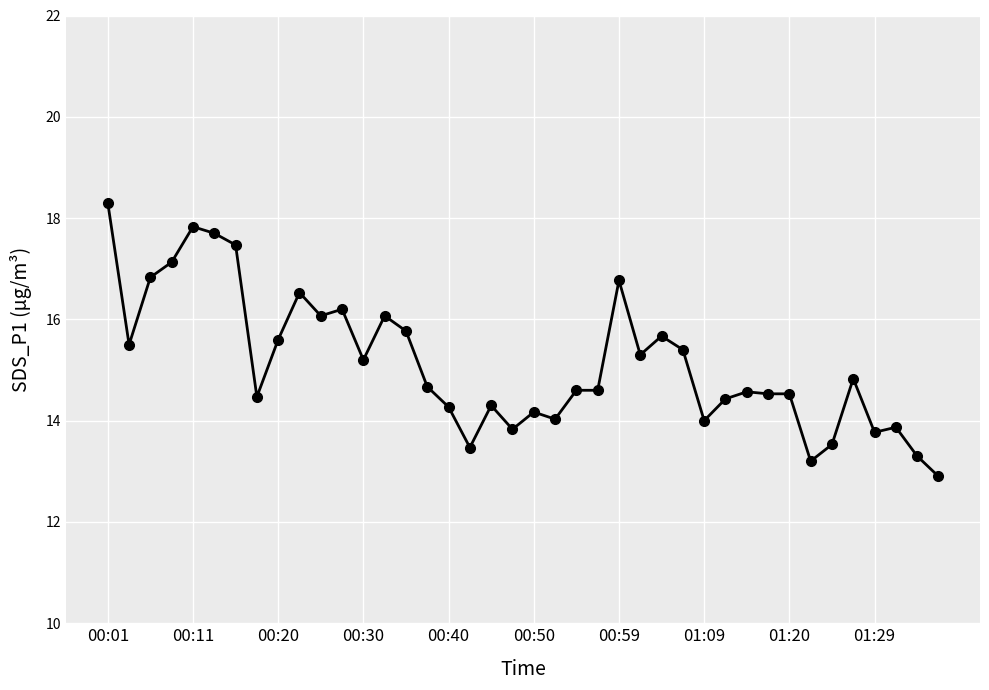

True or false: the data has more than 1 interior local peaks.

True